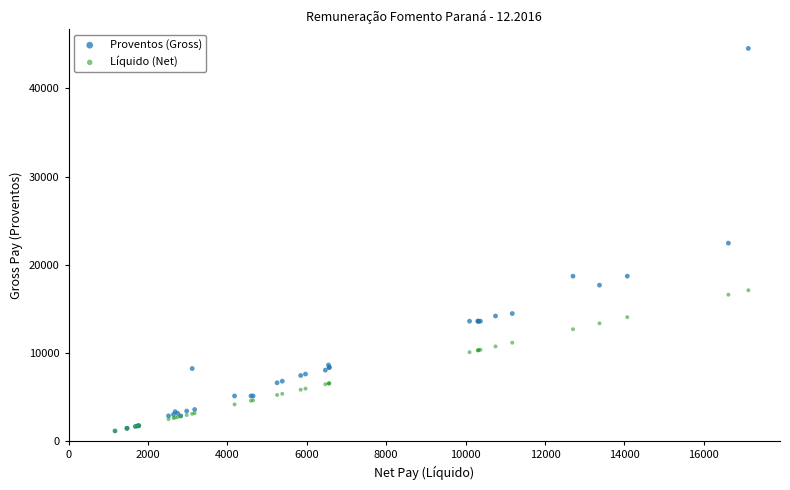

Which series has the widest spread of Y values?

Proventos (Gross)